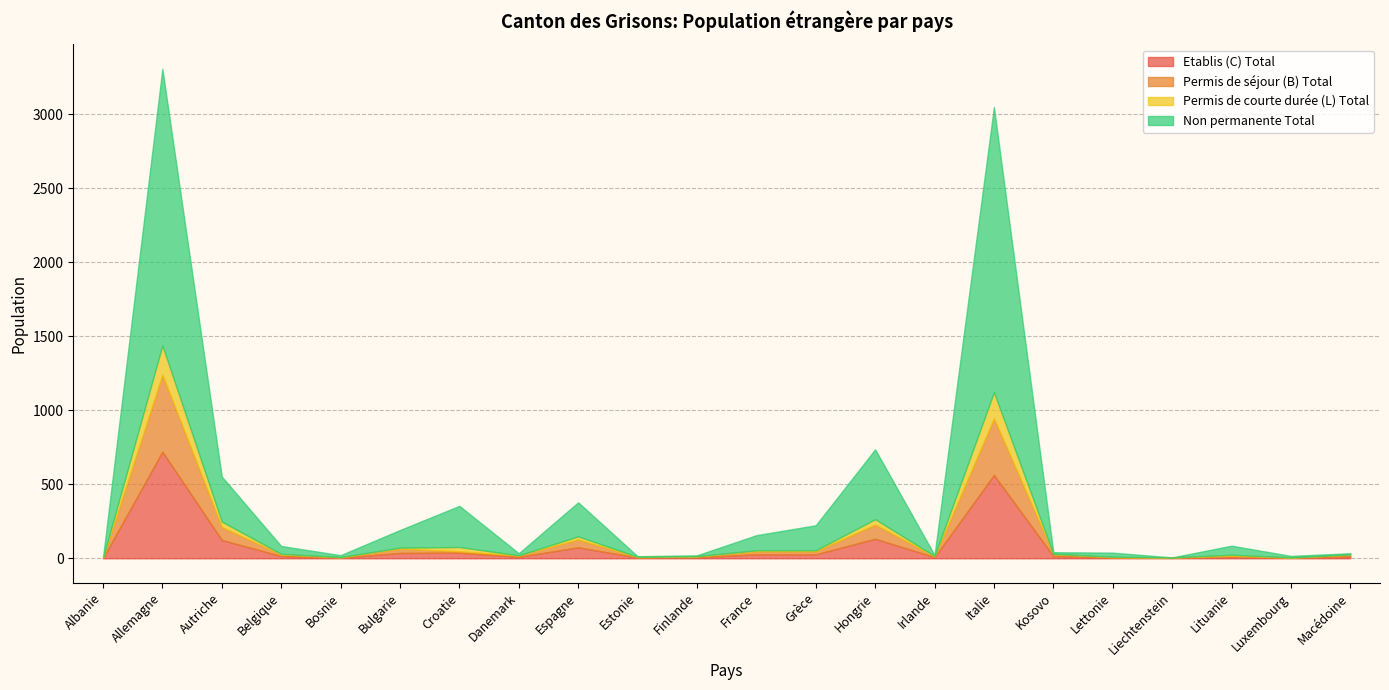

Is the value of Permis de courte durée (L) Total at Belgique greater than the value of Etablis (C) Total at Bosnie?

No